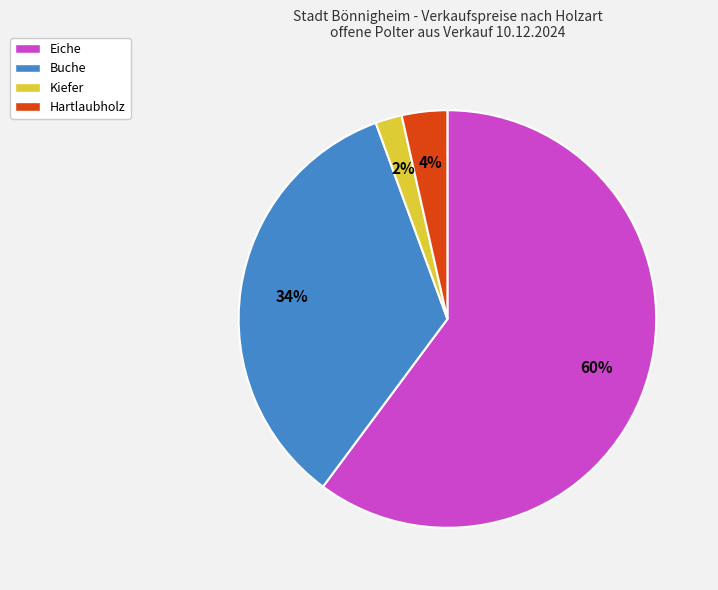

To the nearest percent, what is the average slice percentage?

25%